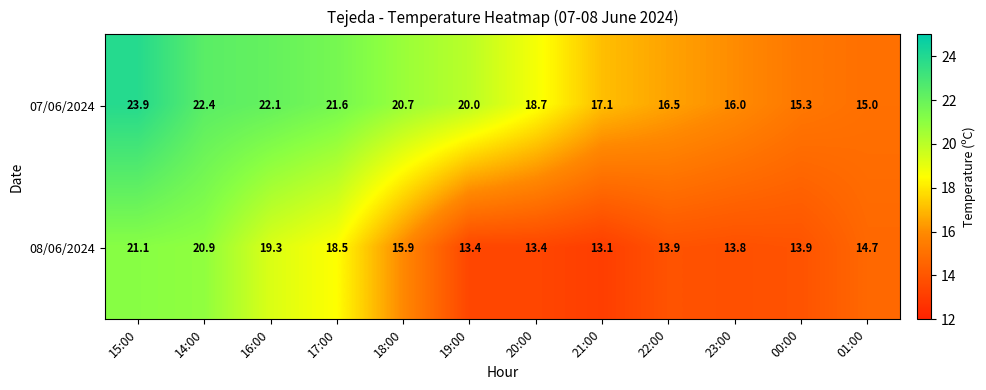

What is the sum of all 07/06/2024 values?

229.3